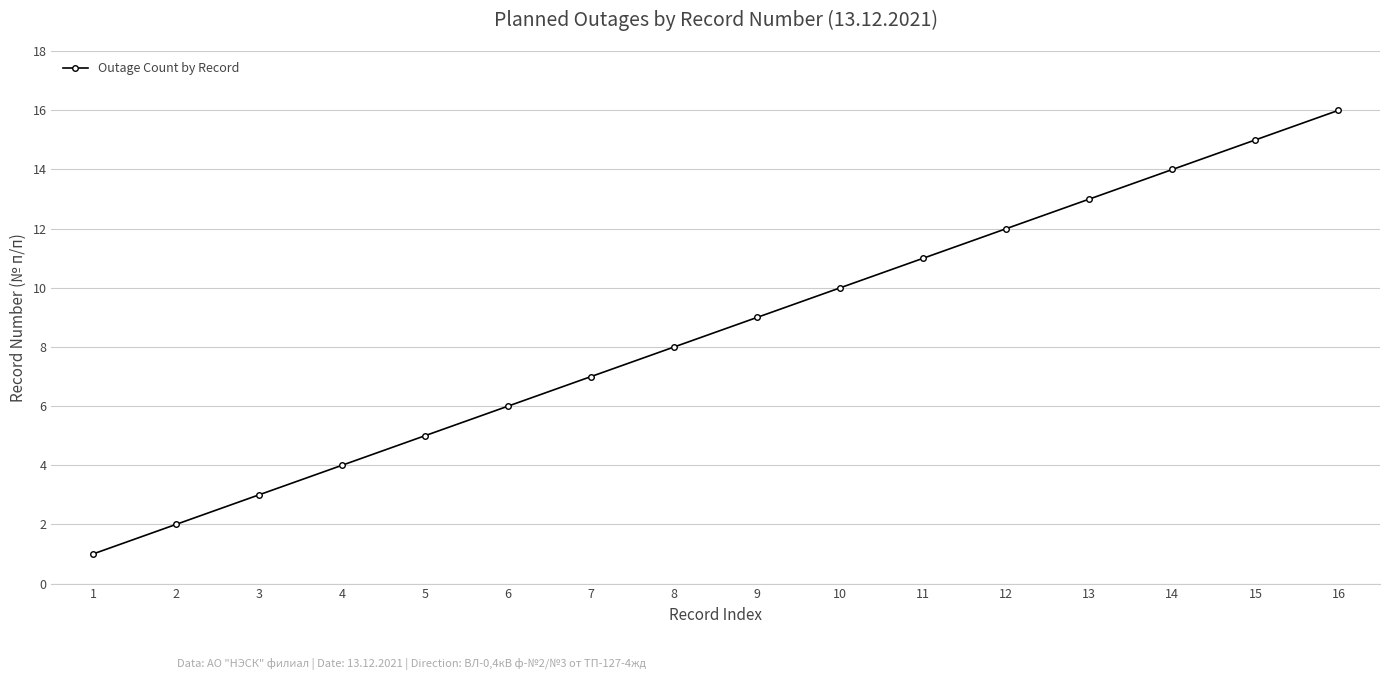

Reading left to right, extract all data points from this chart.

1=1	2=2	3=3	4=4	5=5	6=6	7=7	8=8	9=9	10=10	11=11	12=12	13=13	14=14	15=15	16=16